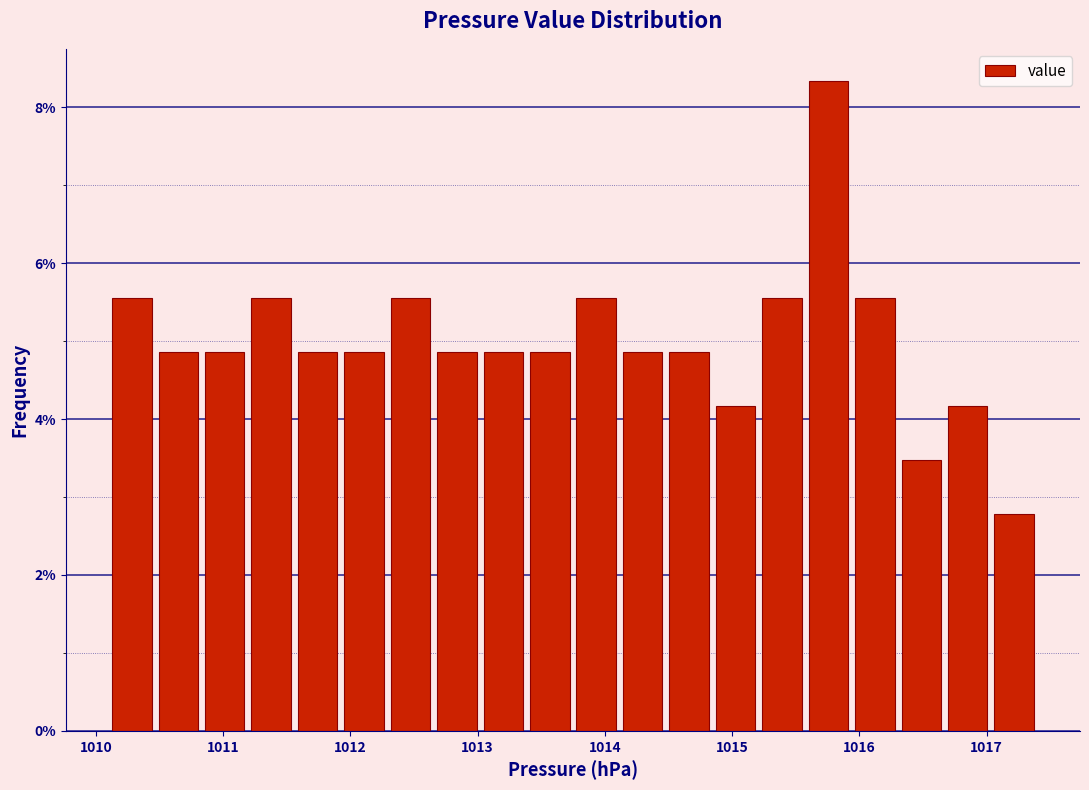

Read against the x-axis, roughly where is the centre of the tallest bar?

1015.8